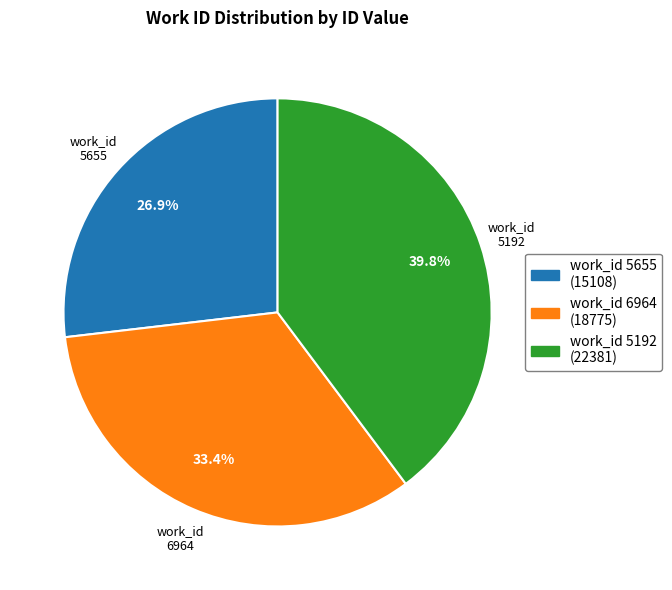

How many segments does this pie chart have?

3